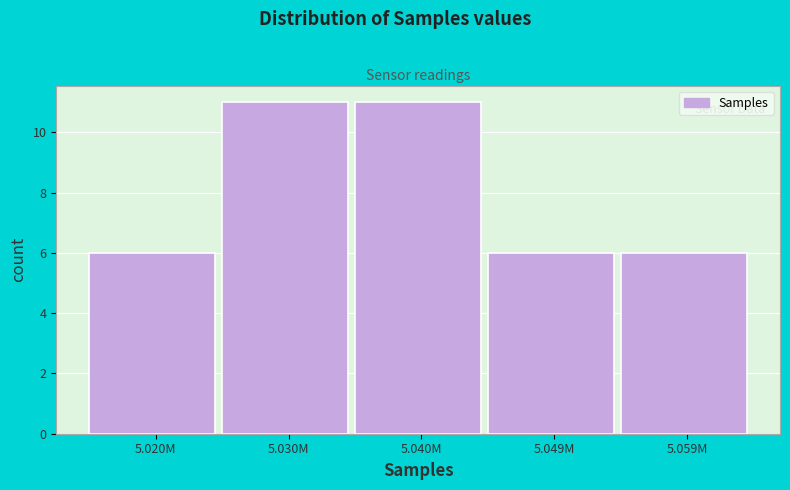

Reading left to right, what are all the values shown in this chart?

6	11	11	6	6